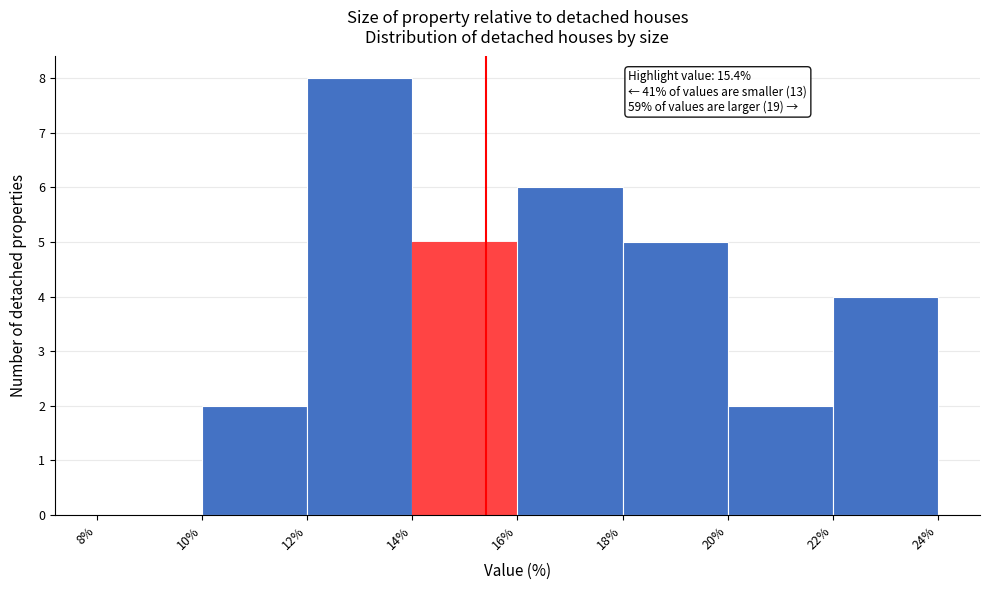

Over which range of the x-axis is the bar tallest?

12% to 14%